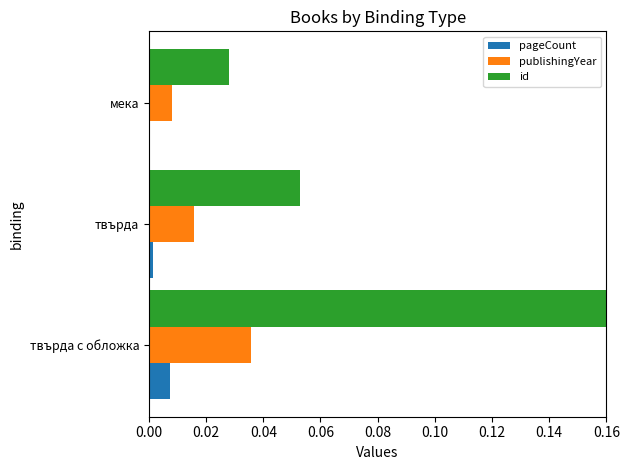

Is the value of publishingYear at твърда greater than the value of id at твърда с обложка?

No